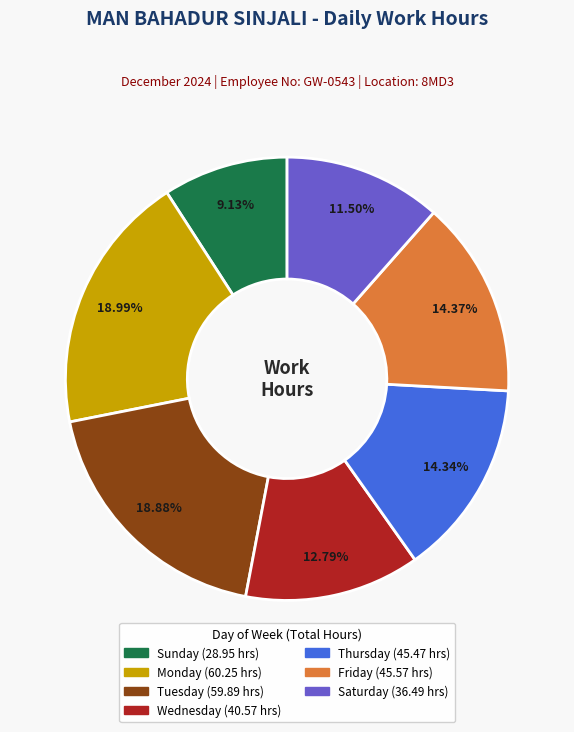

Does any single category account for the majority?

No